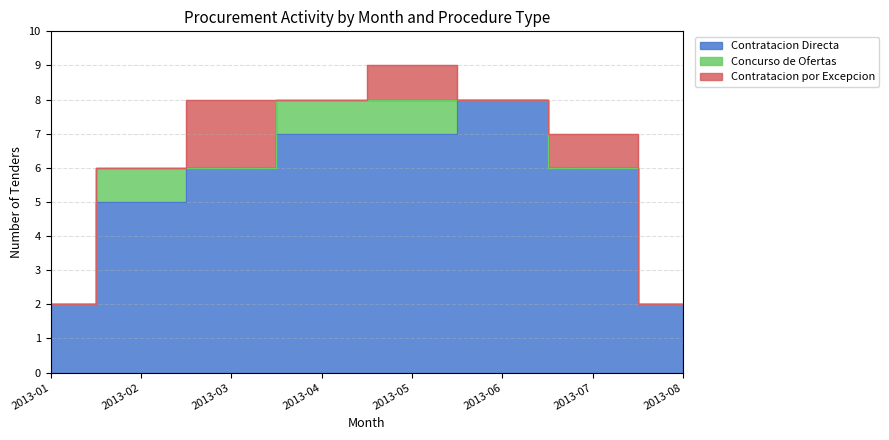

Between 2013-05 and 2013-08, which is larger?

2013-05